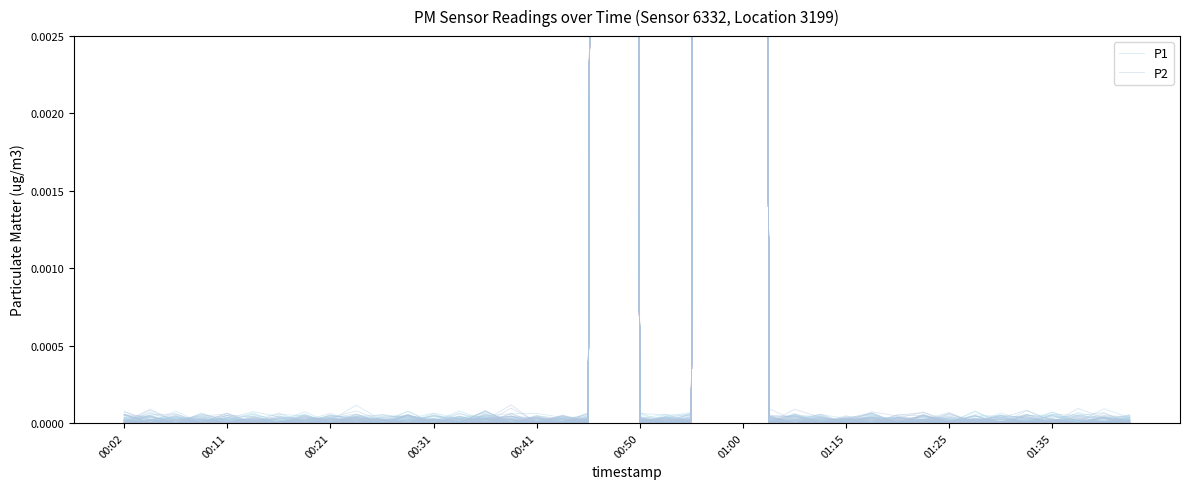

True or false: P2 and P1 cross at least once.

True